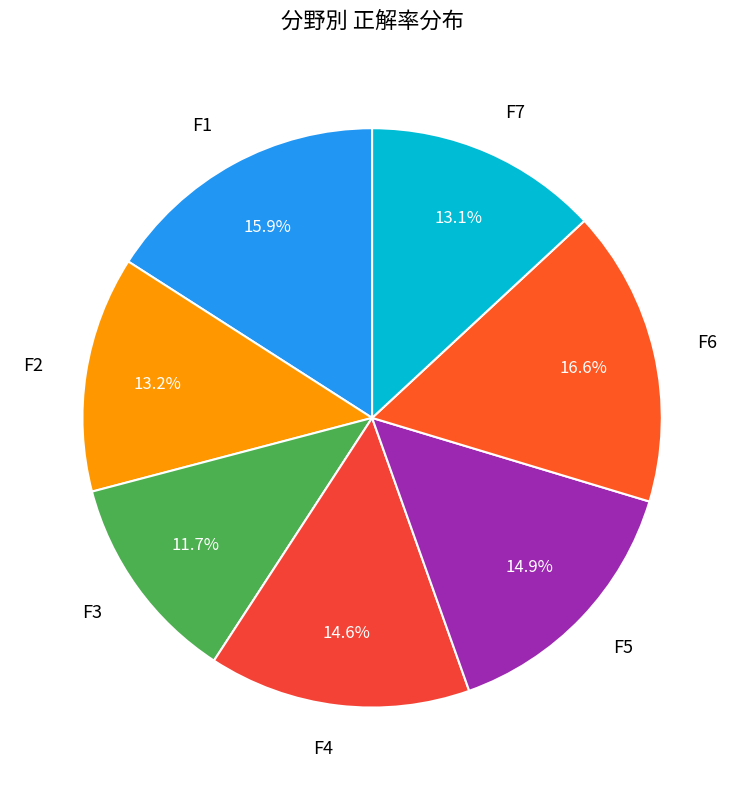

Does F2 account for over 50% of the chart?

No